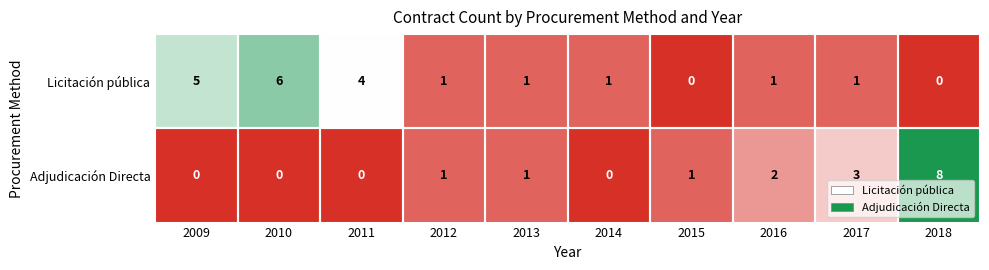

What is the difference between the Adjudicación Directa values at 2009 and 2018?

8